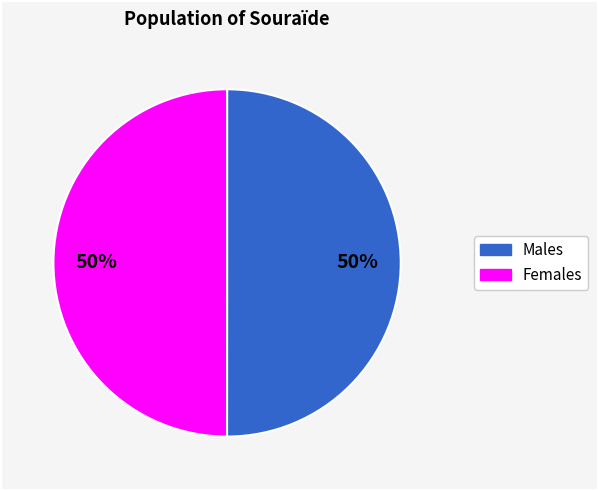

To the nearest percent, what is the average slice percentage?

50%